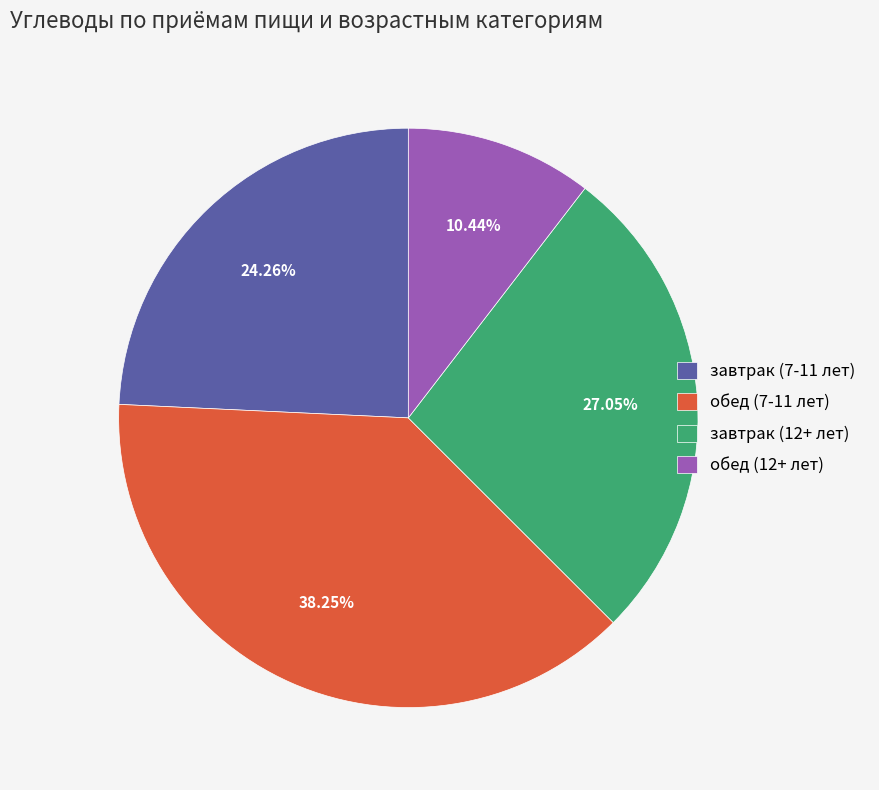

The обед (12+ лет) slice represents 10% of the pie. True or false?

True